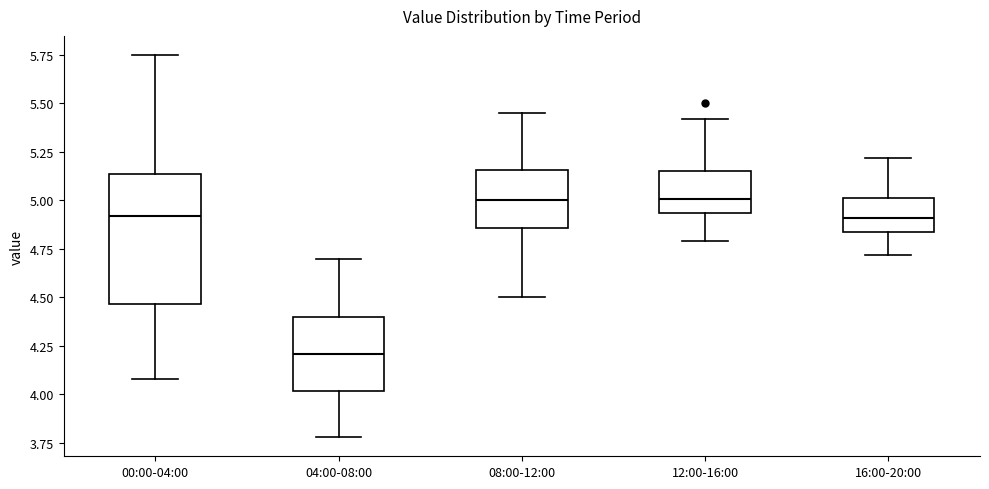

Which box is the tallest, from its lower edge to its upper edge?

00:00-04:00